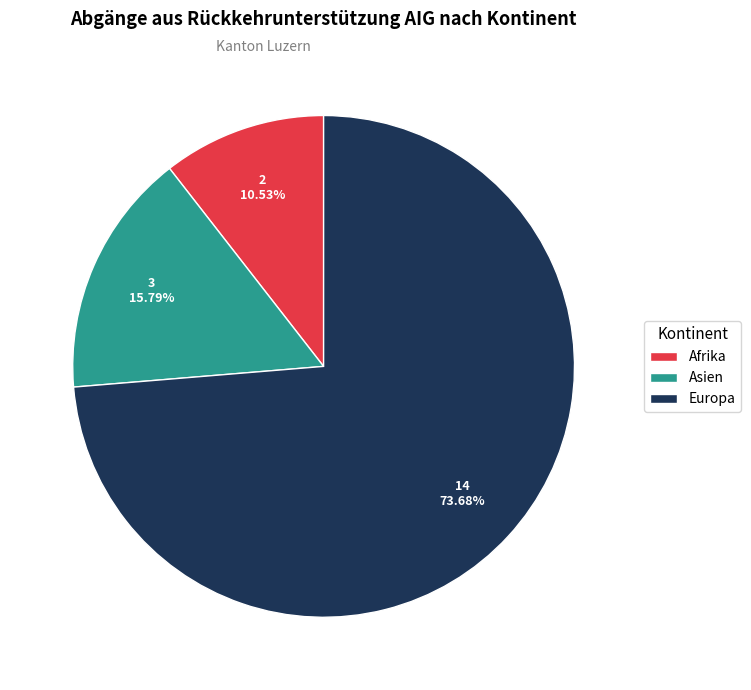

What is the smallest slice in the pie chart?

Afrika